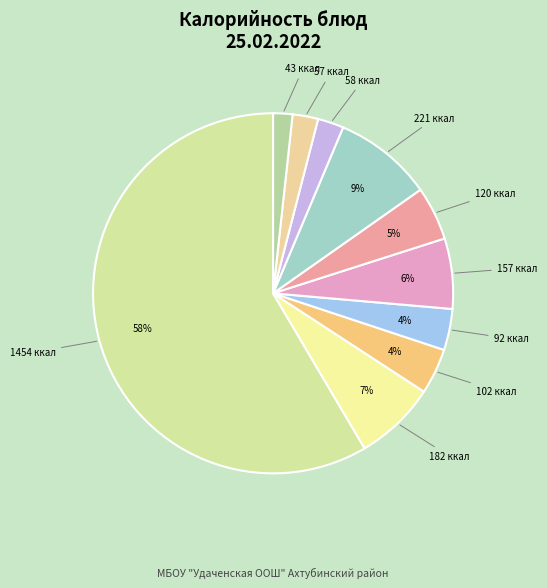

How many slices are in this pie chart?

10